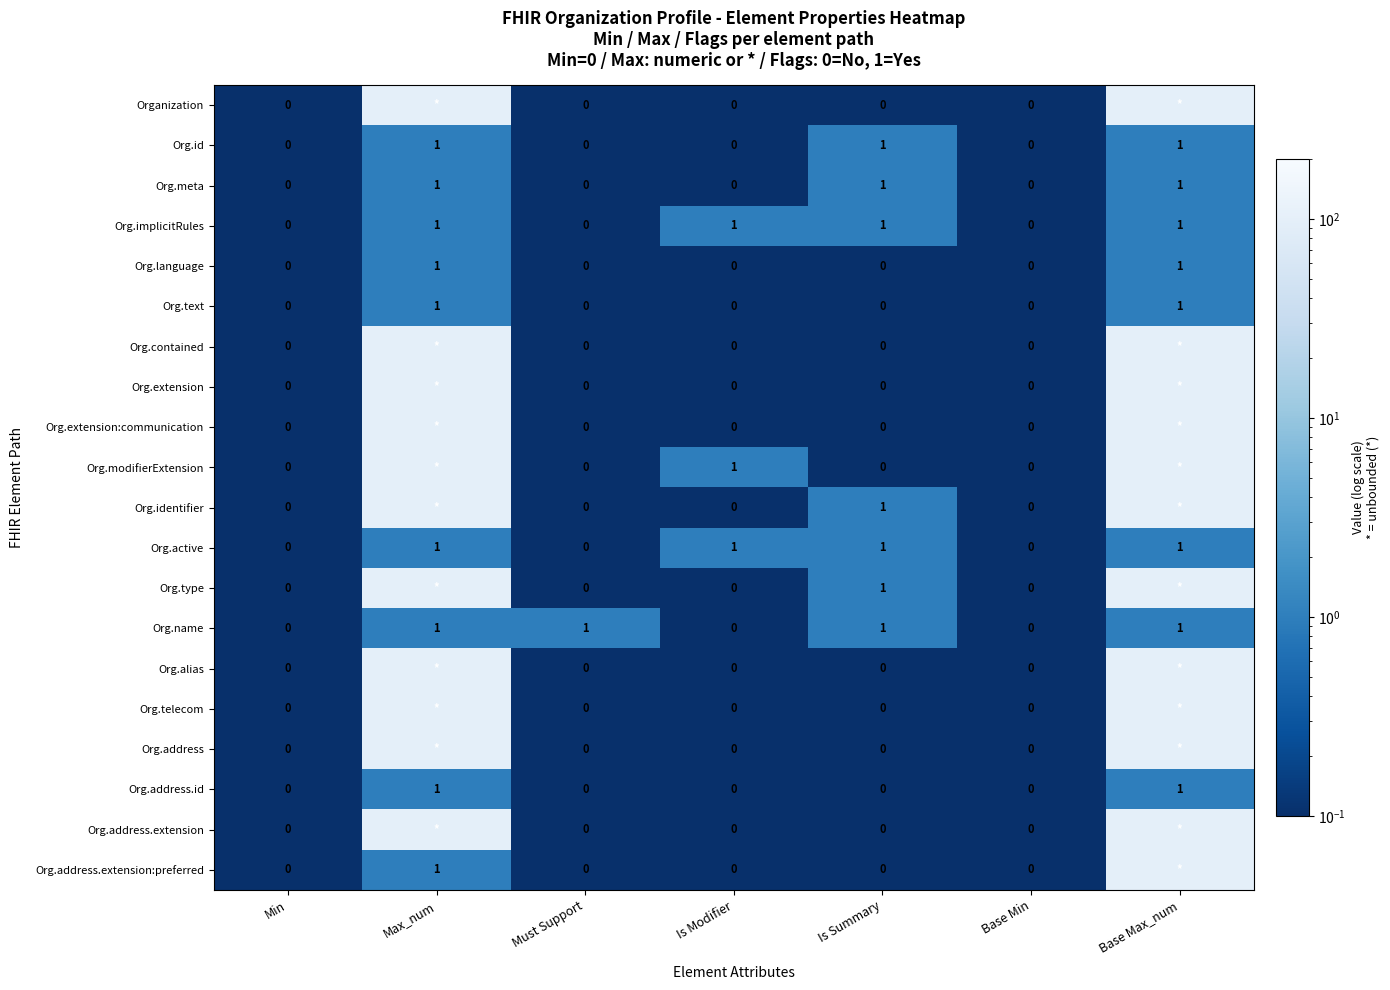

True or false: Org.name has a value of 0 at Min.

True